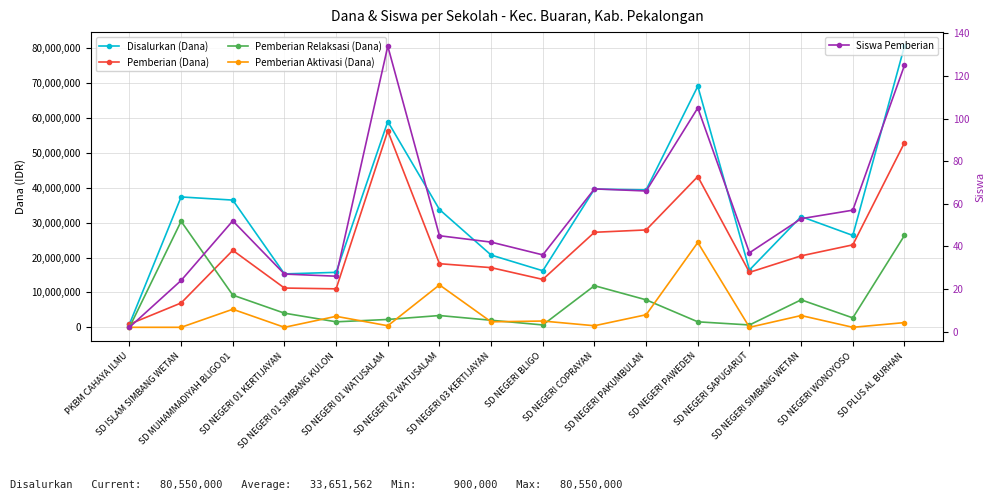

Which series has the largest total across all categories?

Disalurkan (Dana)